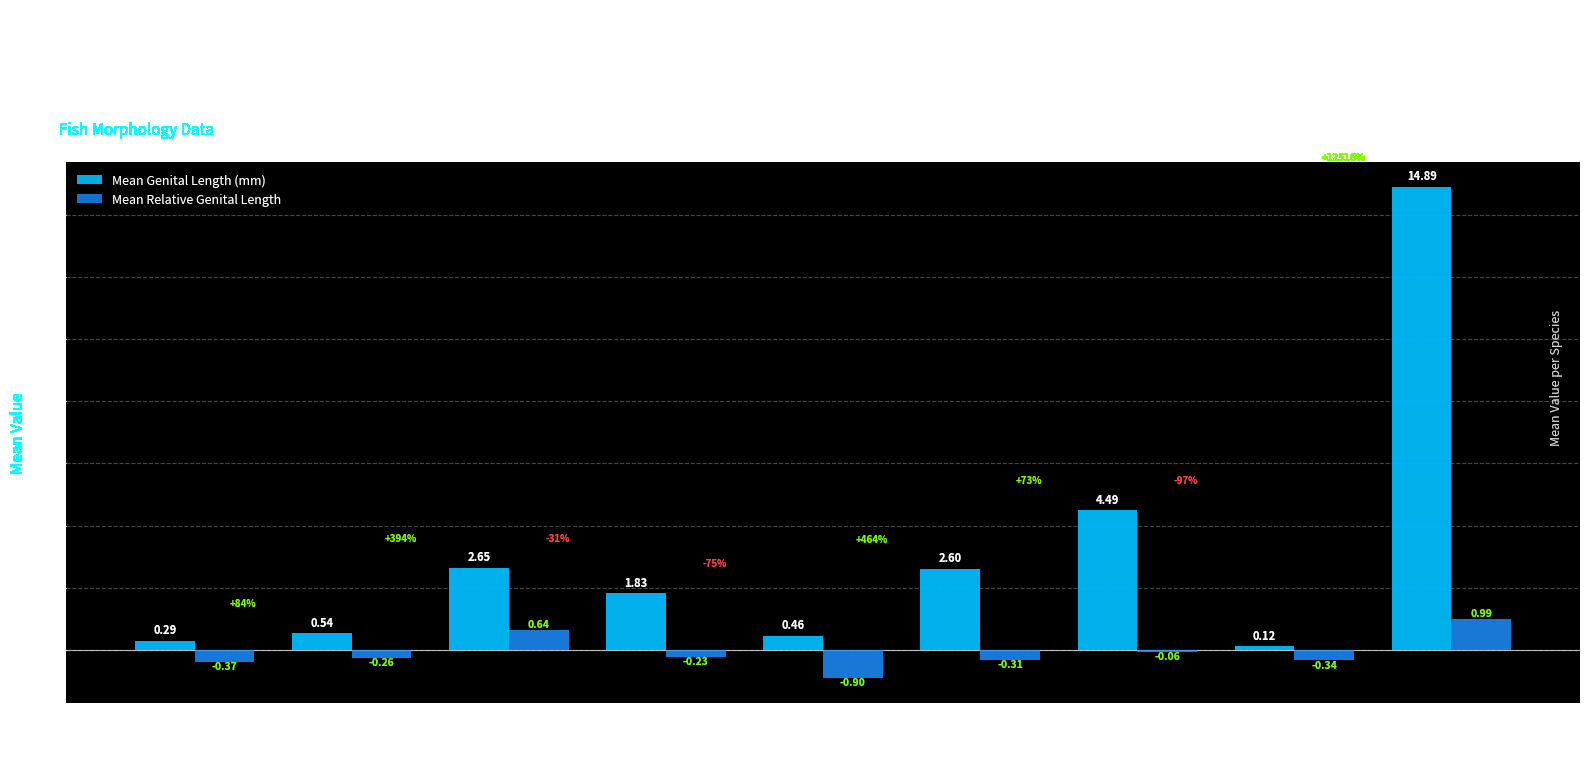

What is the sum of the Mean Relative Genital Length values at 02 C.notata and 04 D.temmincki?

-0.5